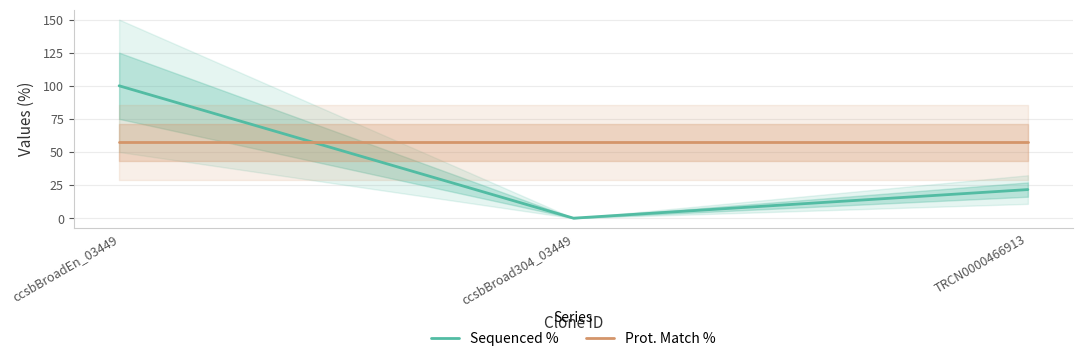

Count the number of categories in the chart.

3